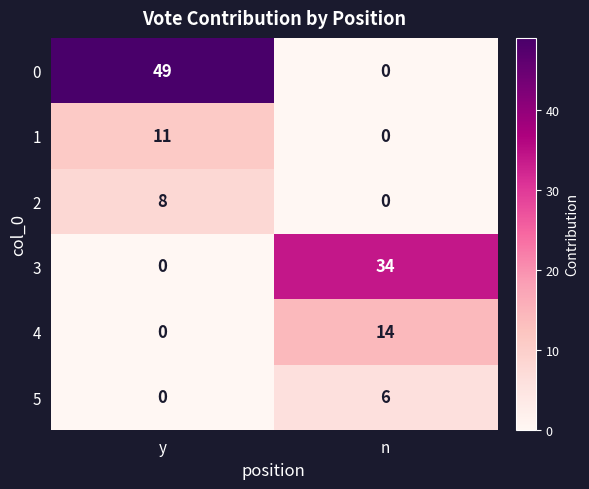

The value of 3 at y is -21. True or false?

False